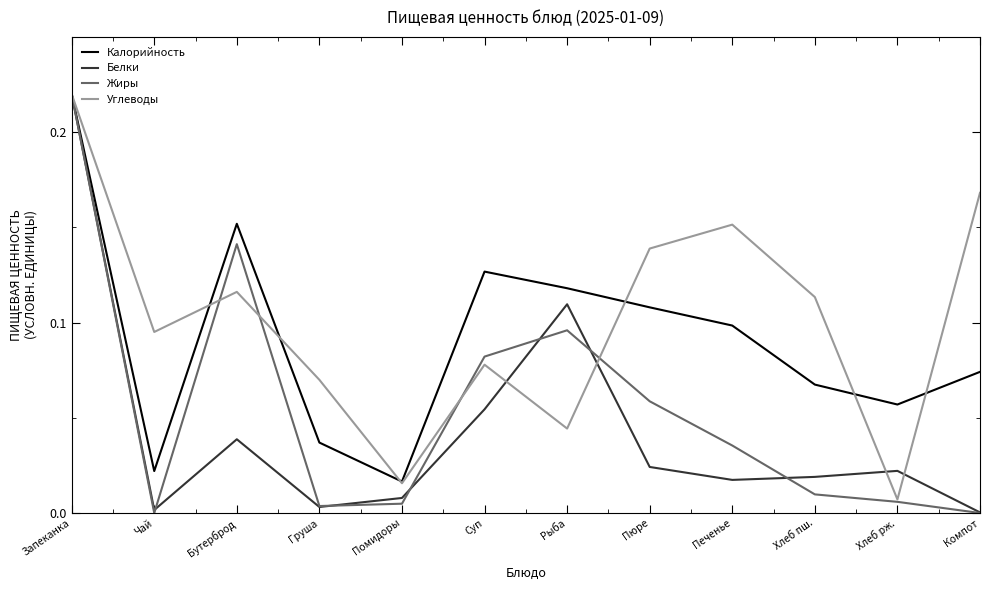

How many categories are shown in the chart?

12